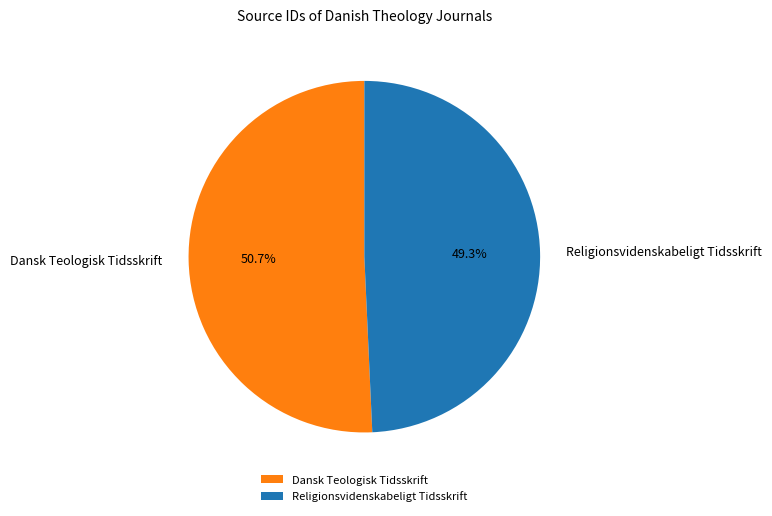

Is it true that Religionsvidenskabeligt Tidsskrift is 64% of the pie?

False